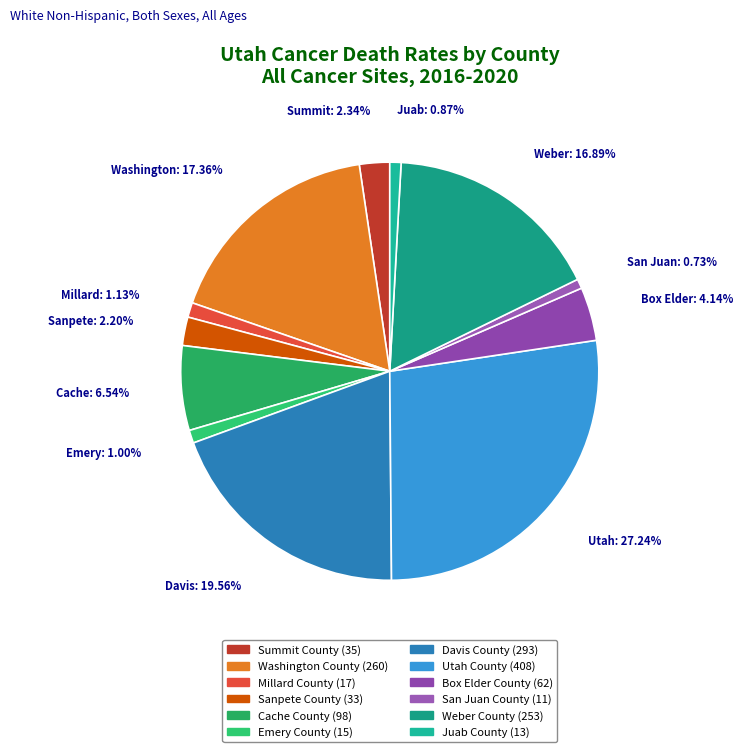

What portion of the pie excludes Millard County?

98.9%